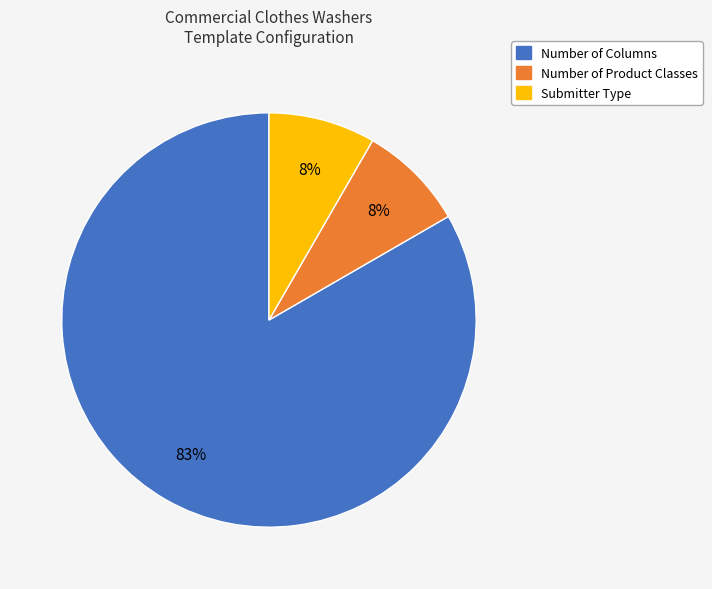

How many segments does this pie chart have?

3